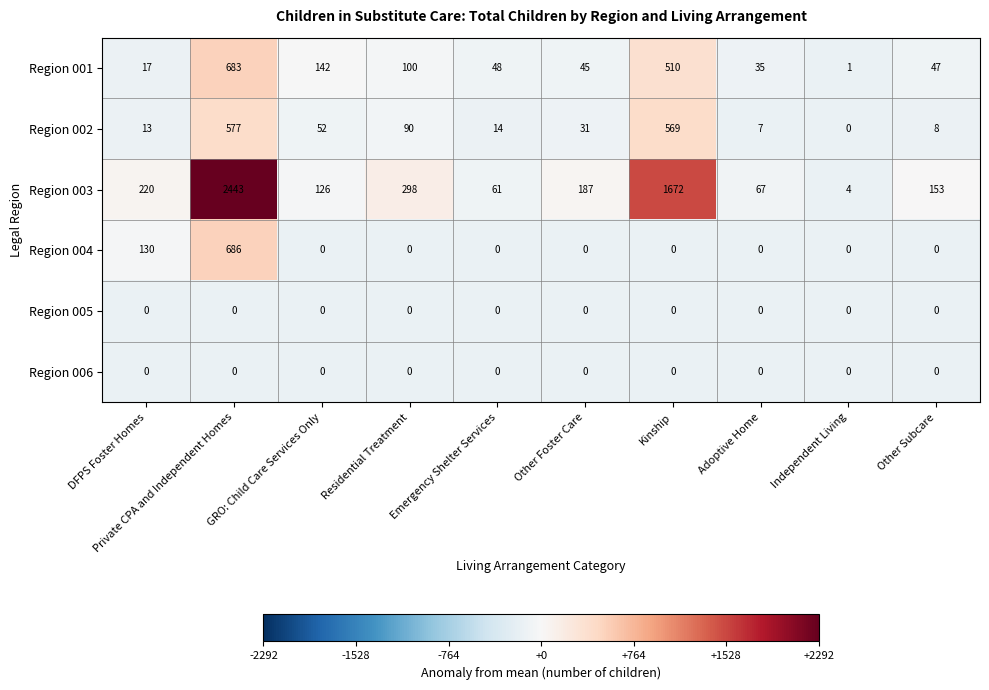

What is the smallest value displayed?

0